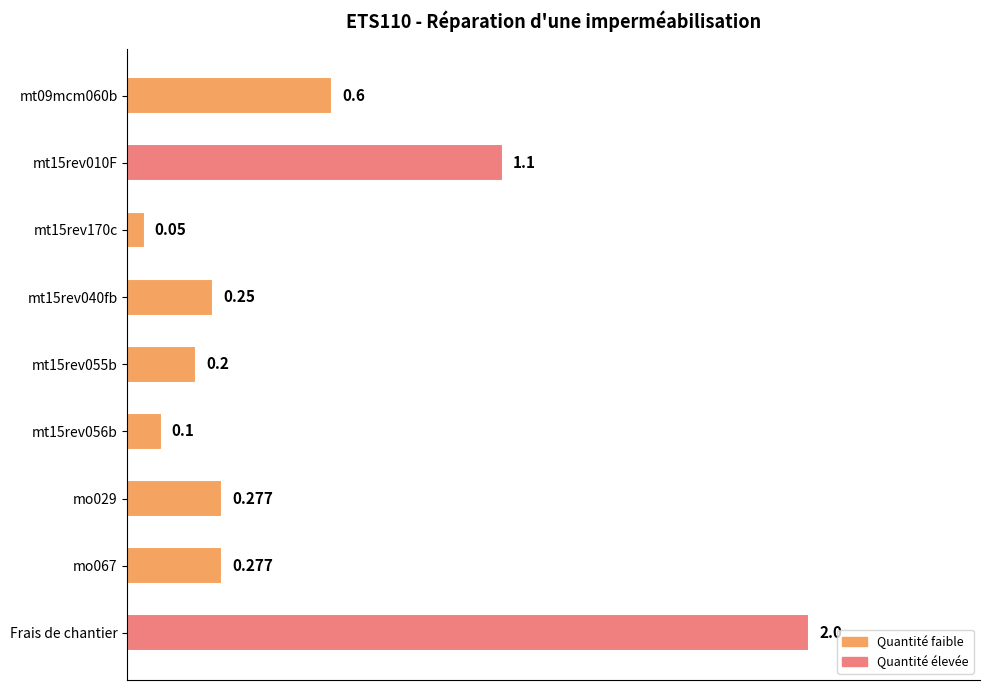

Which label corresponds to the largest value in the chart?

Frais de chantier